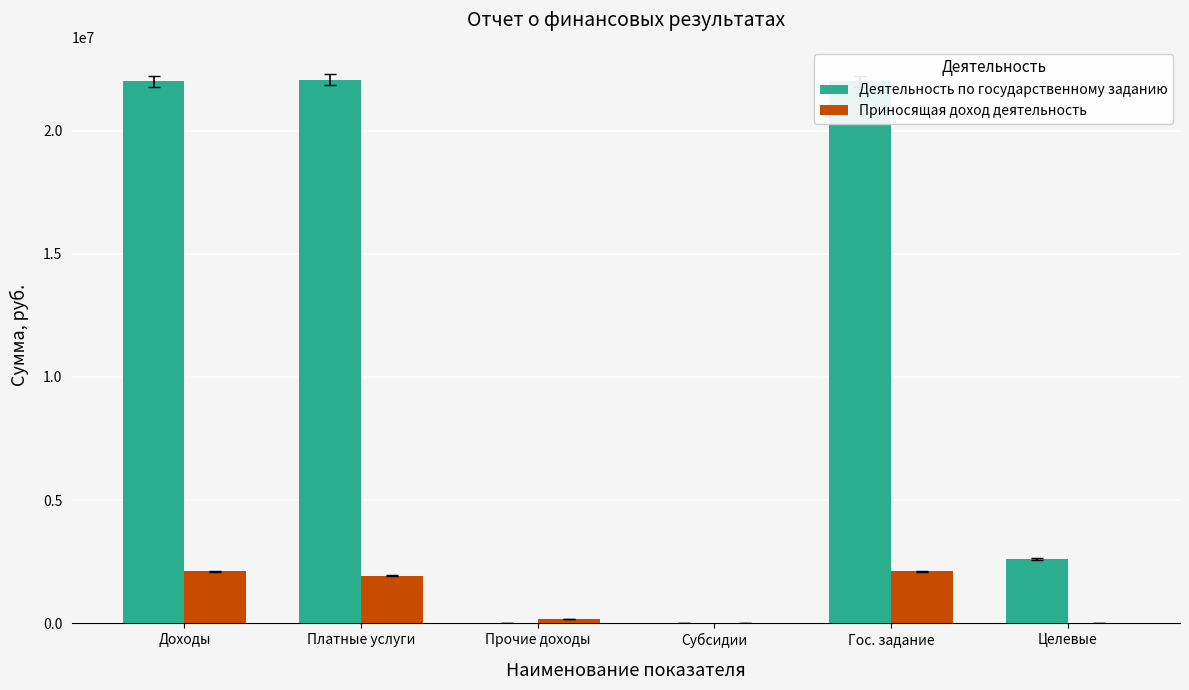

What is the sum of all Приносящая доход деятельность values?

6331188.0